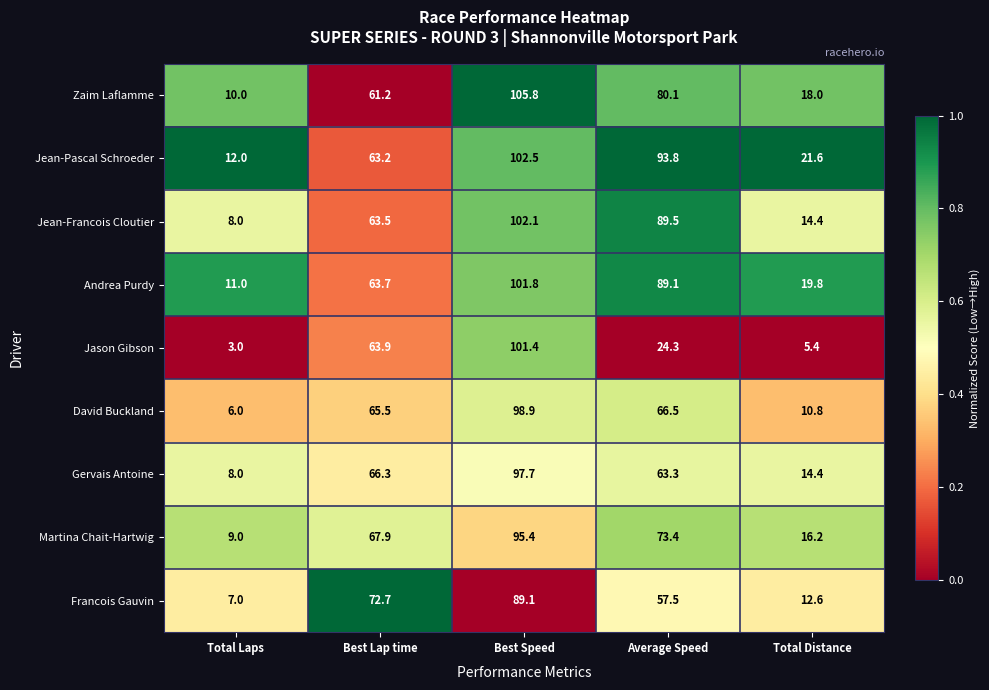

At which label does Martina Chait-Hartwig reach its minimum?

Total Laps